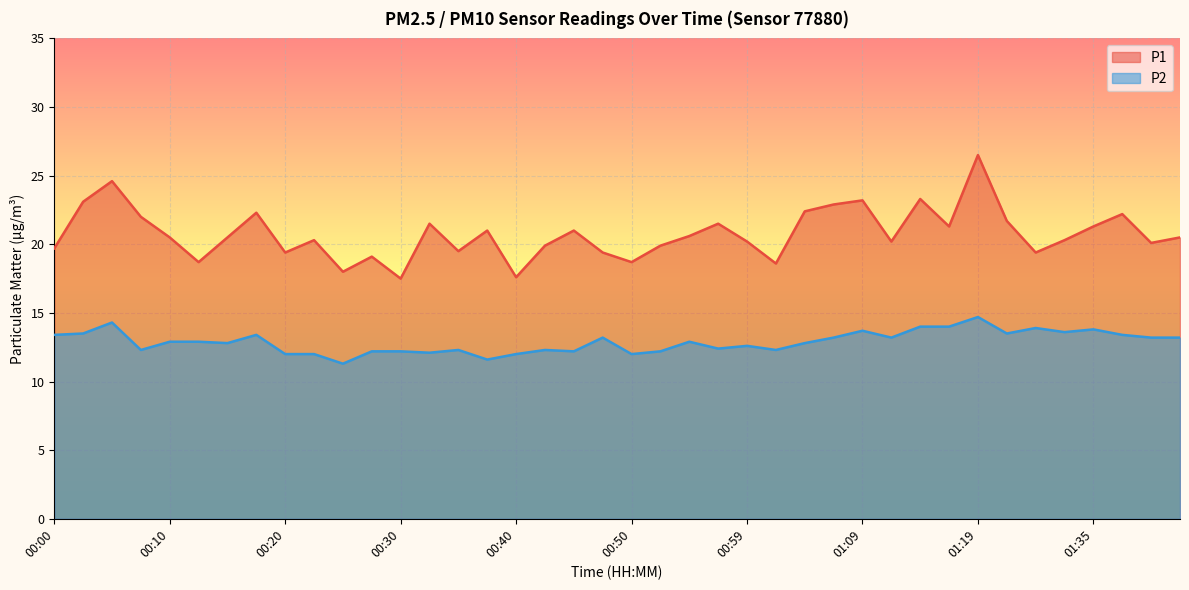

The P1 series shows 19.7 at 00:00. True or false?

True